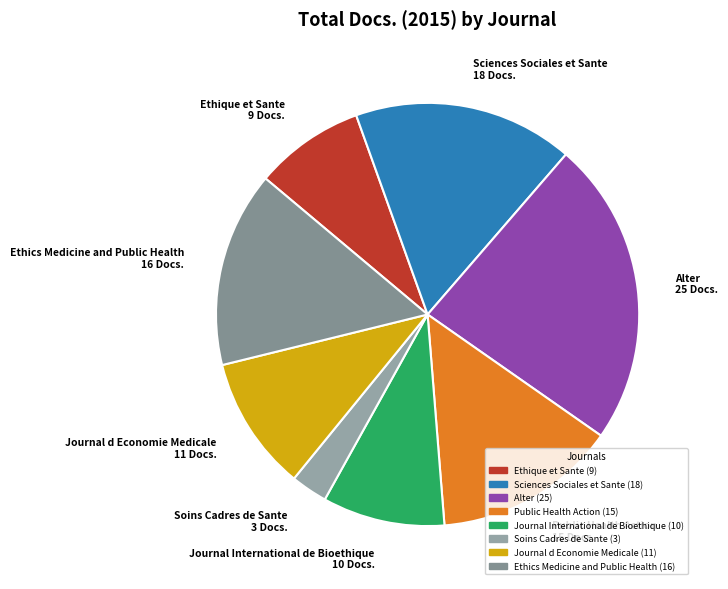

True or false: Journal International de Bioethique accounts for 9% of the total.

True